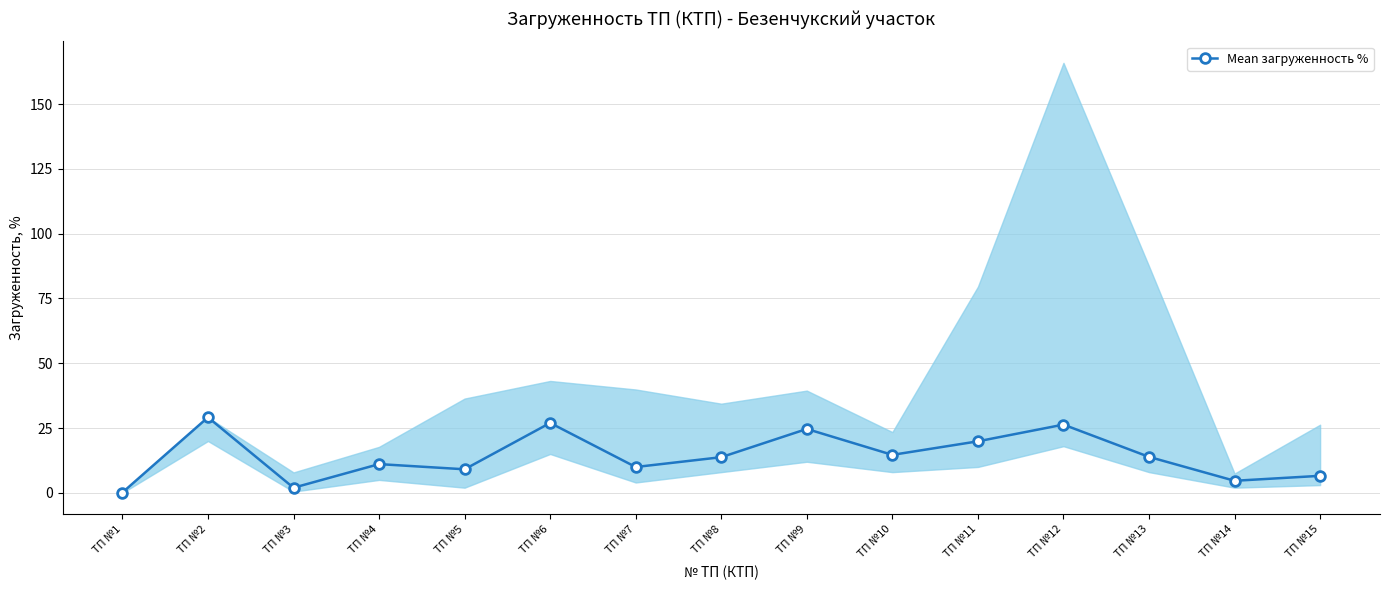

How many interior local valleys (lower than both neighbors) does the data have?

5